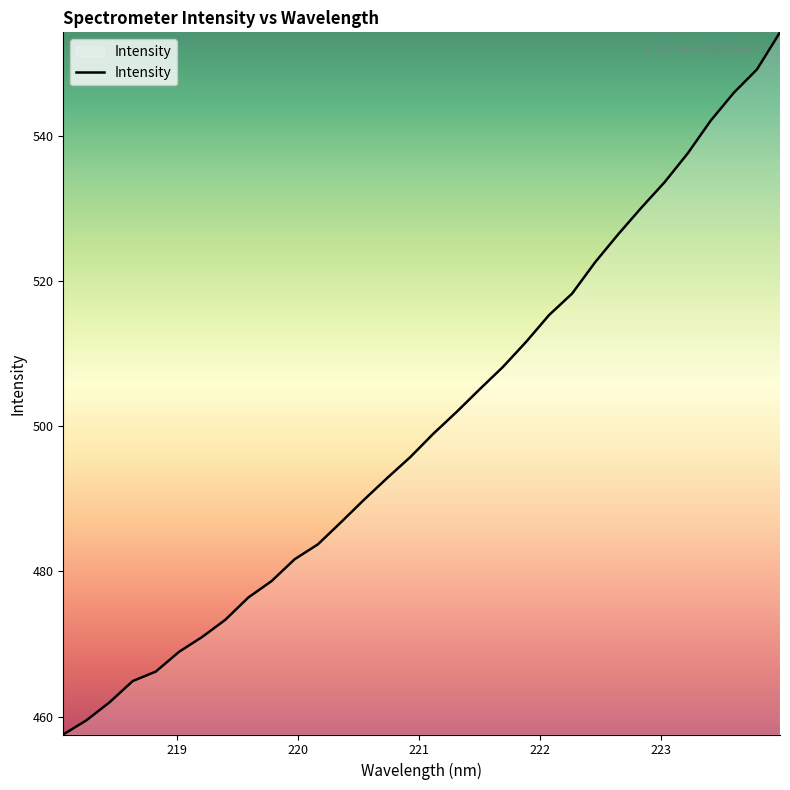

What is the maximum value shown in the chart?

554.3